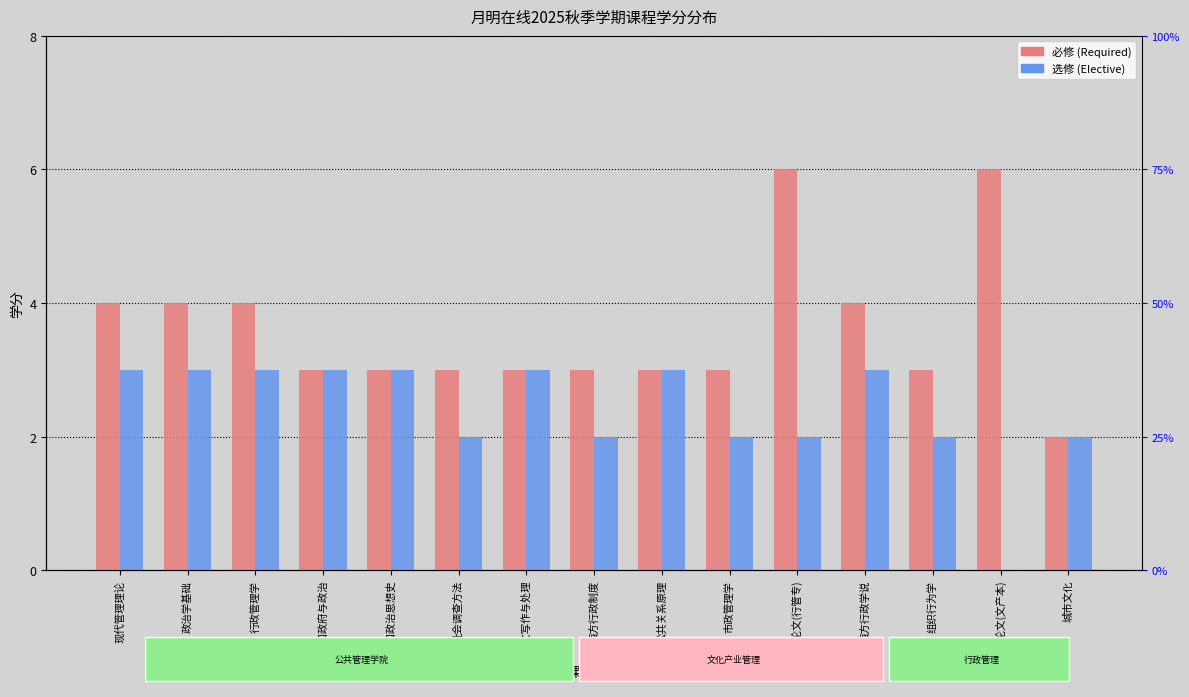

True or false: 必修 has a value of 3 at 公文写作与处理.

True